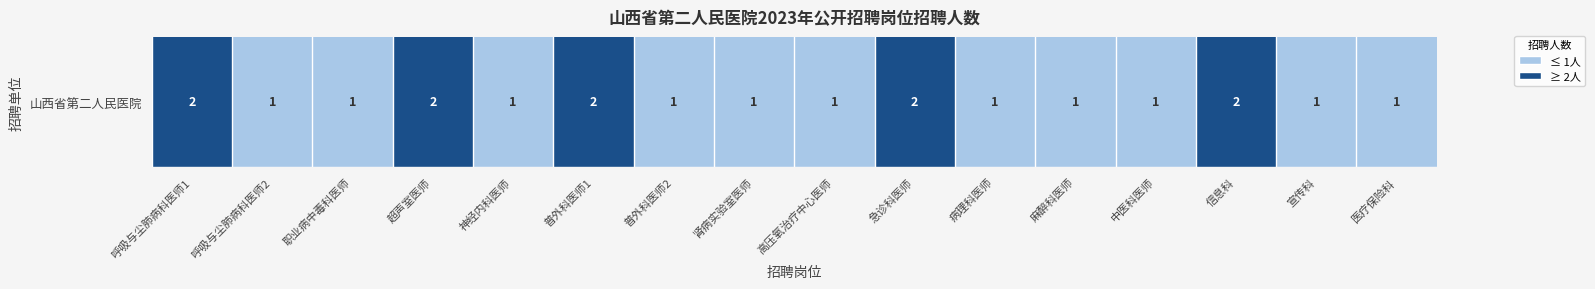

Reading right to left, what are all the values shown in this chart?

医疗保险科=1	宣传科=1	信息科=2	中医科医师=1	麻醉科医师=1	病理科医师=1	急诊科医师=2	高压氧治疗中心医师=1	肾病实验室医师=1	普外科医师2=1	普外科医师1=2	神经内科医师=1	超声室医师=2	职业病中毒科医师=1	呼吸与尘肺病科医师2=1	呼吸与尘肺病科医师1=2